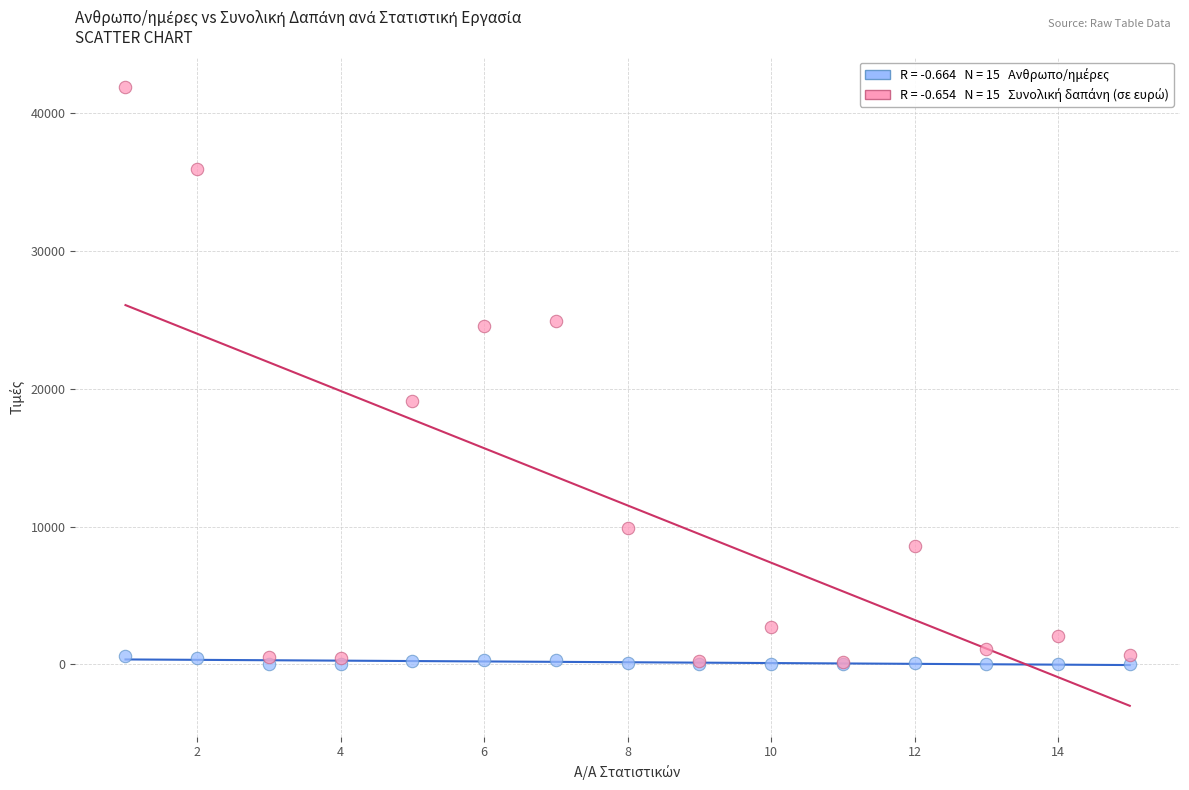

Across all series, what Y value is closest to 20932?

19112.9